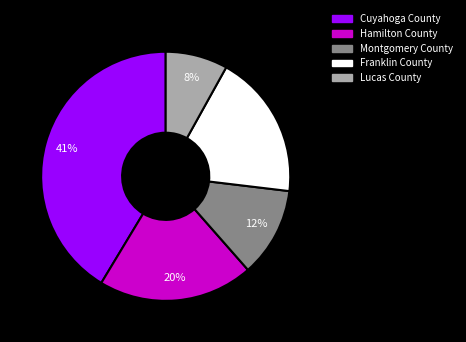

Is there a majority slice in this chart?

No